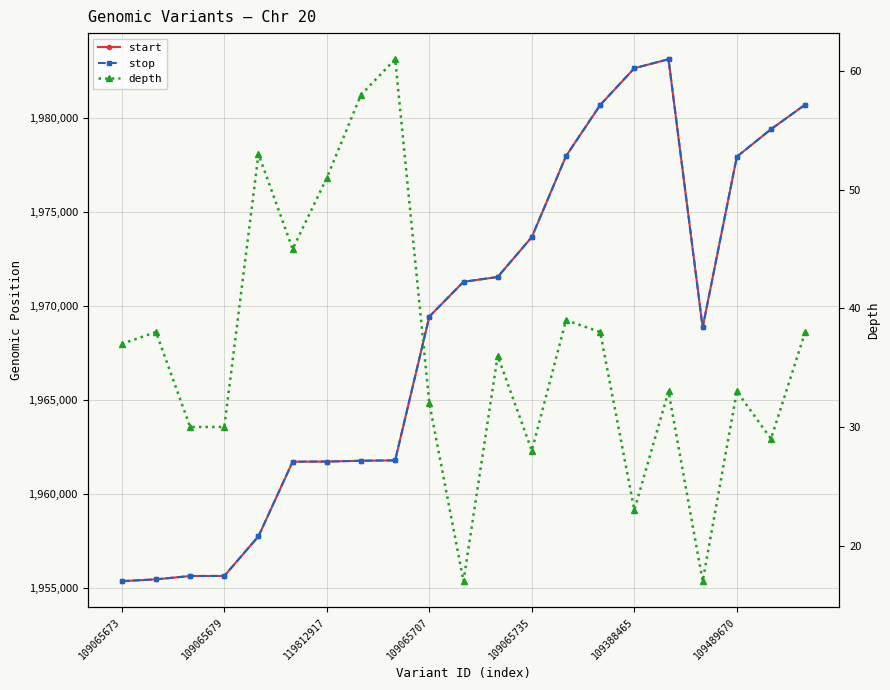

How many data points in stop are less than 1969455?

10